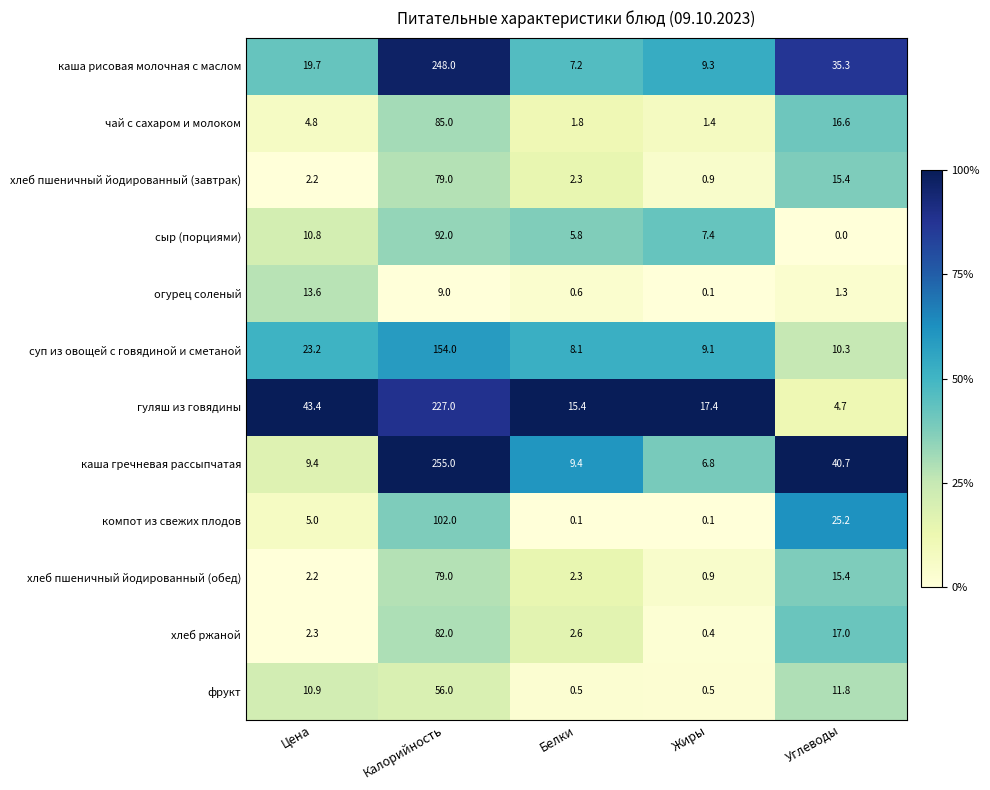

Which series has the widest spread of values?

каша гречневая рассыпчатая